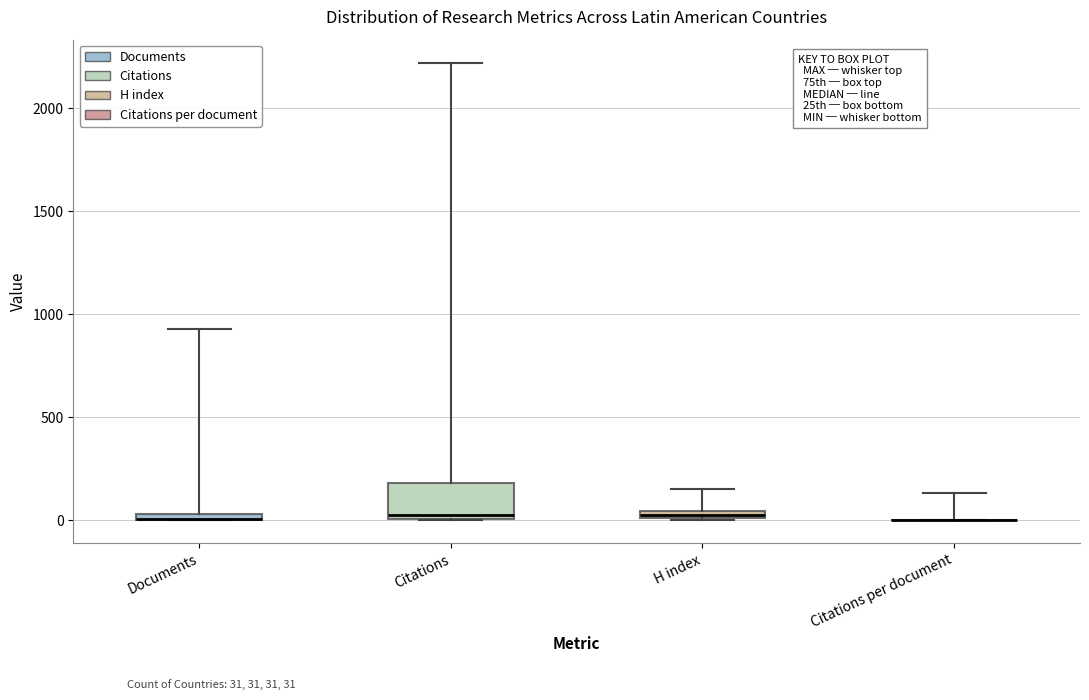

Comparing the boxes themselves (not the whiskers), which one is the tallest?

Citations